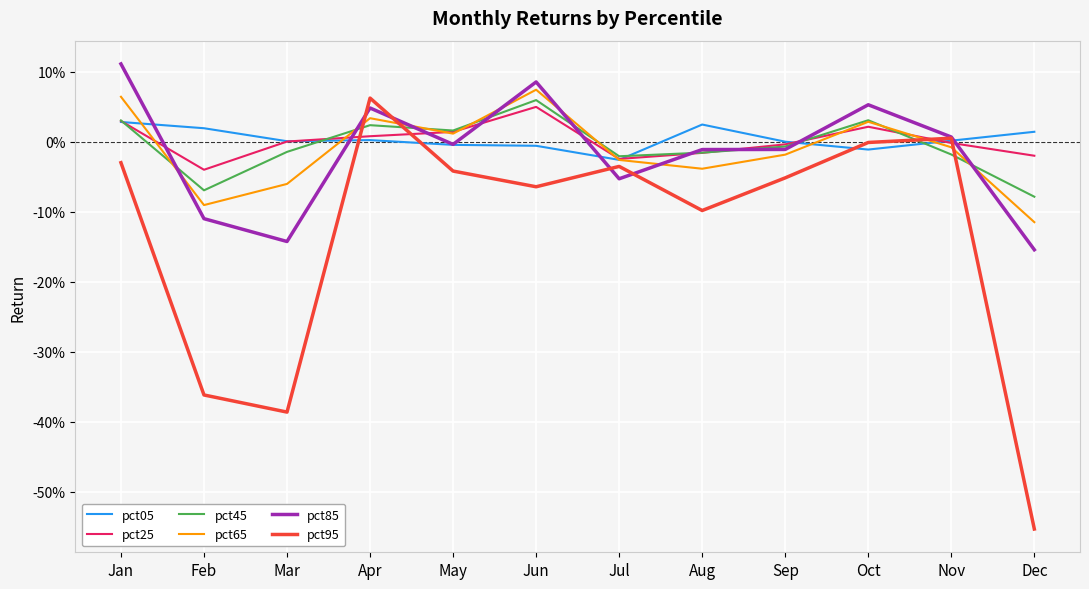

What is the difference between the maximum and minimum values in the pct05 series?

0.1